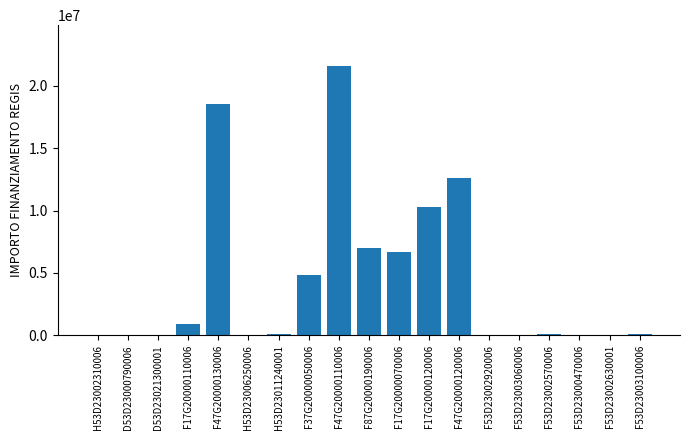

Which label corresponds to the largest value in the chart?

F47G20000110006